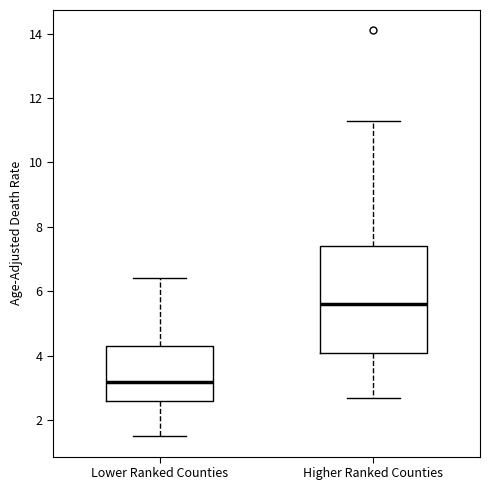

Comparing the boxes themselves (not the whiskers), which one is the tallest?

Higher Ranked Counties